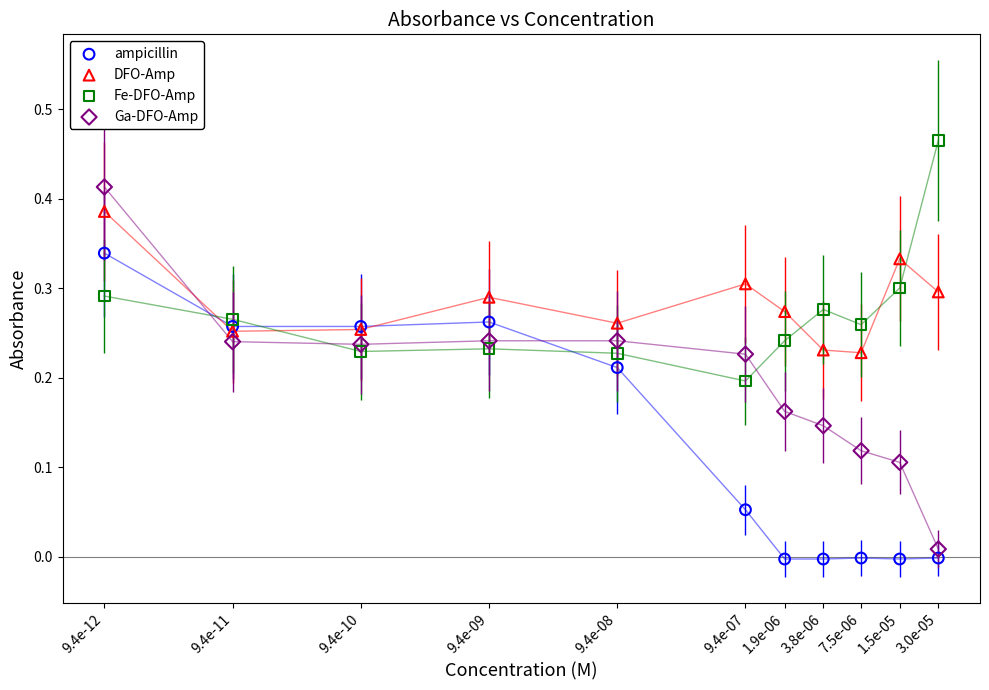

Which series reaches the maximum Y coordinate?

Fe-DFO-Amp